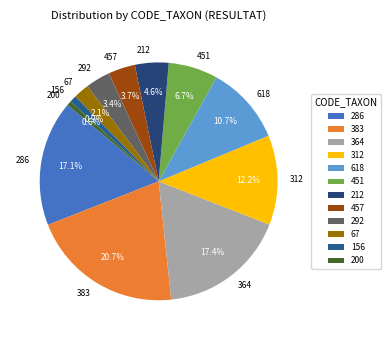

Which slice is the largest?

383